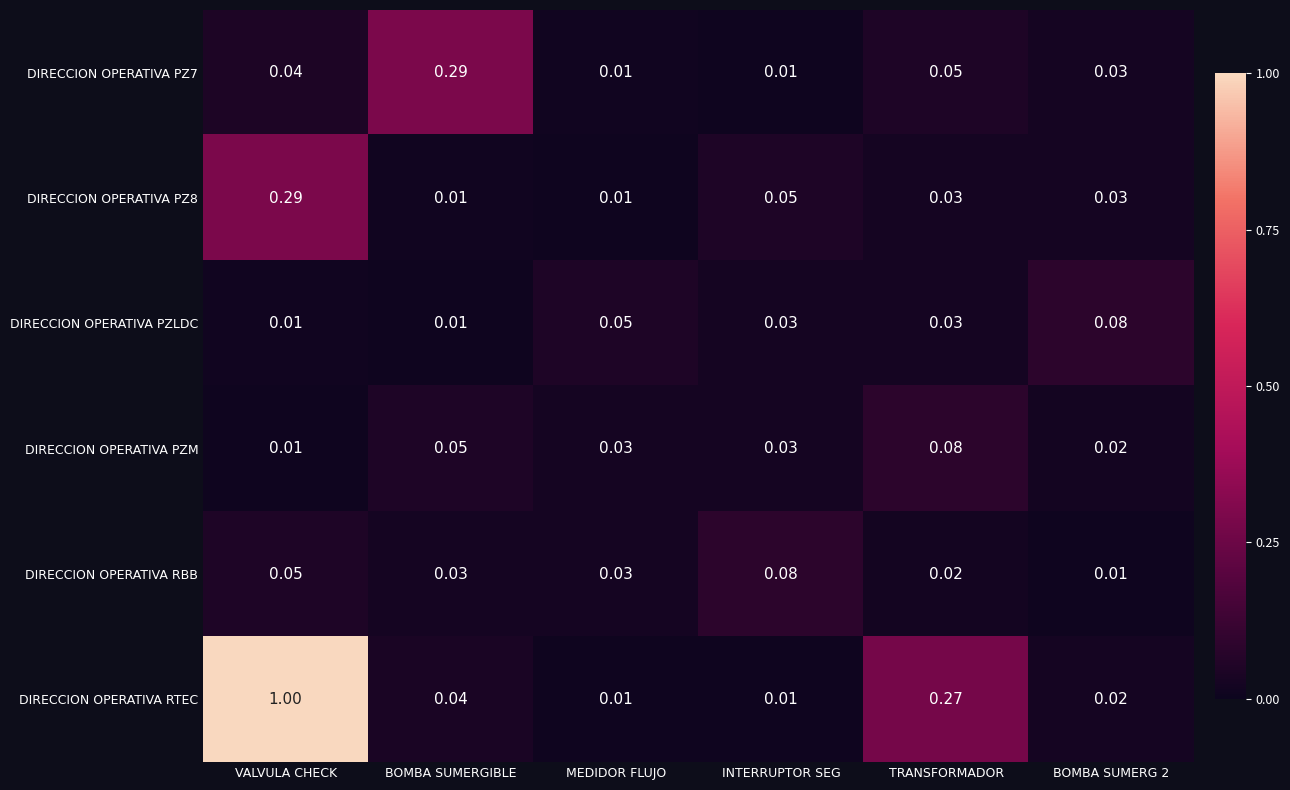

At which category is the sum across all series the highest?

VALVULA CHECK